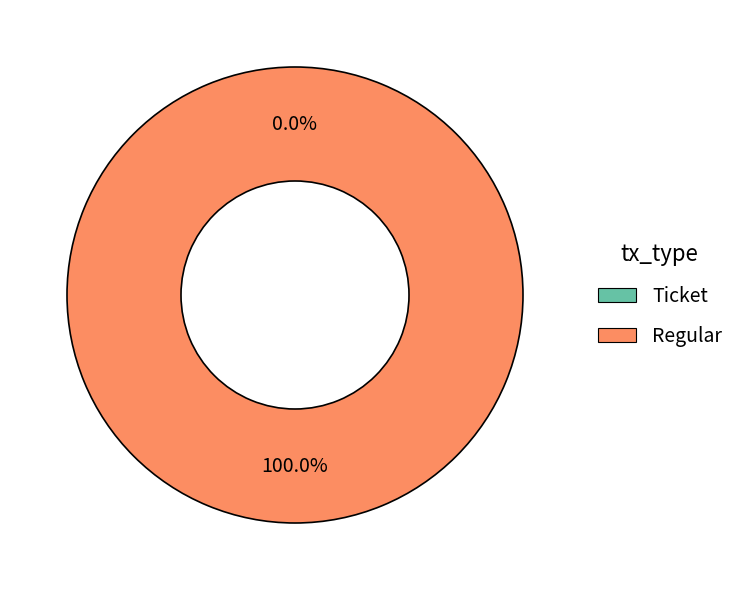

What is the total percentage of Regular and Ticket?

100.0%